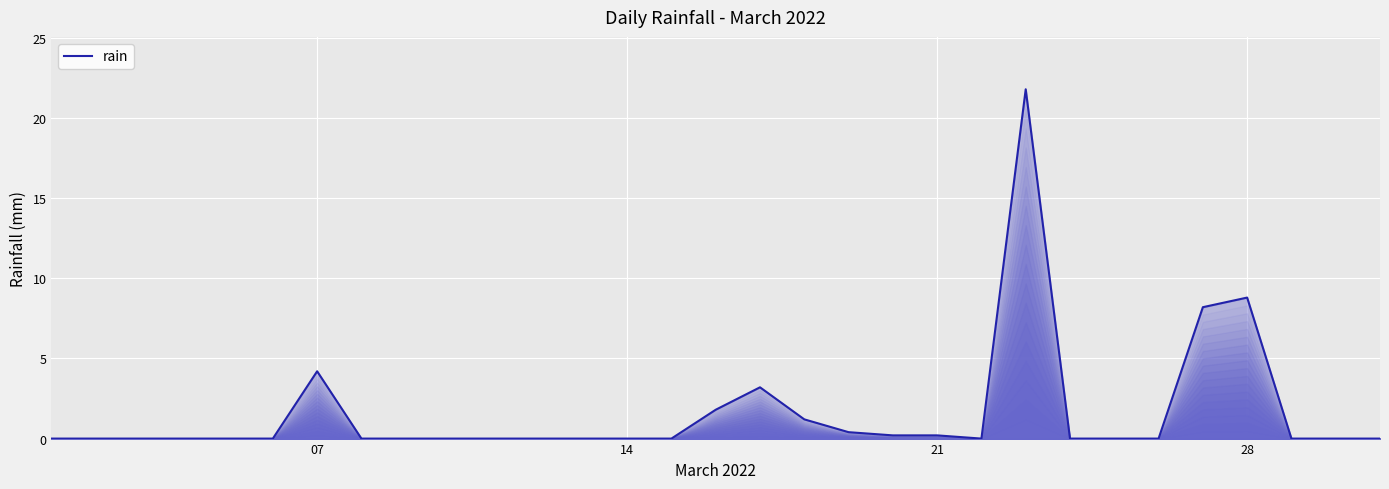

What is the difference between the maximum and minimum values?

21.8